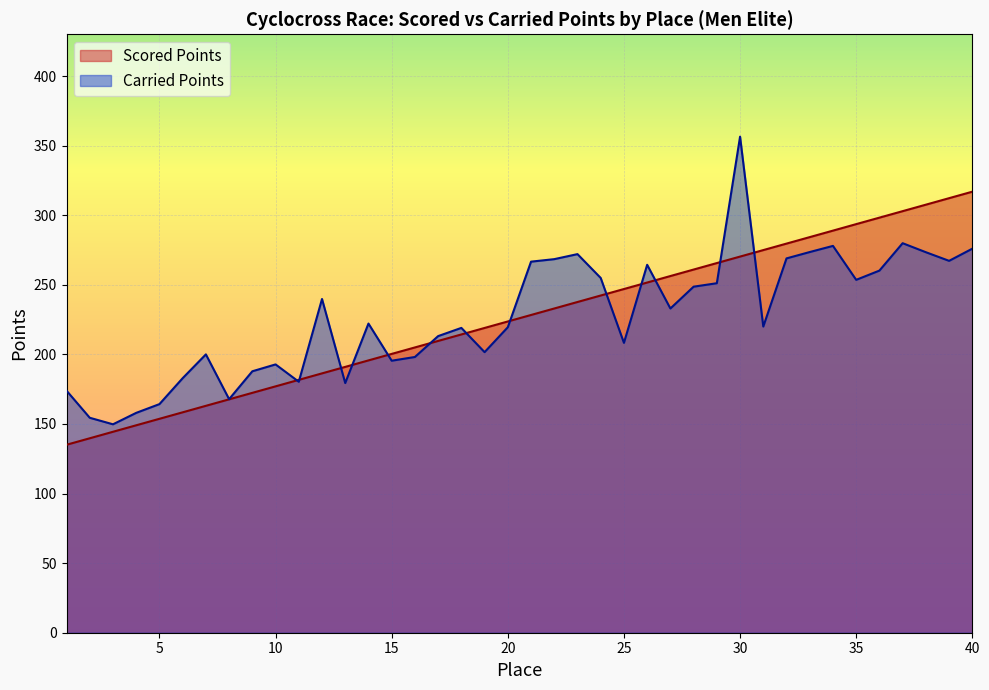

What is the sum of all Carried Points values?

9074.8